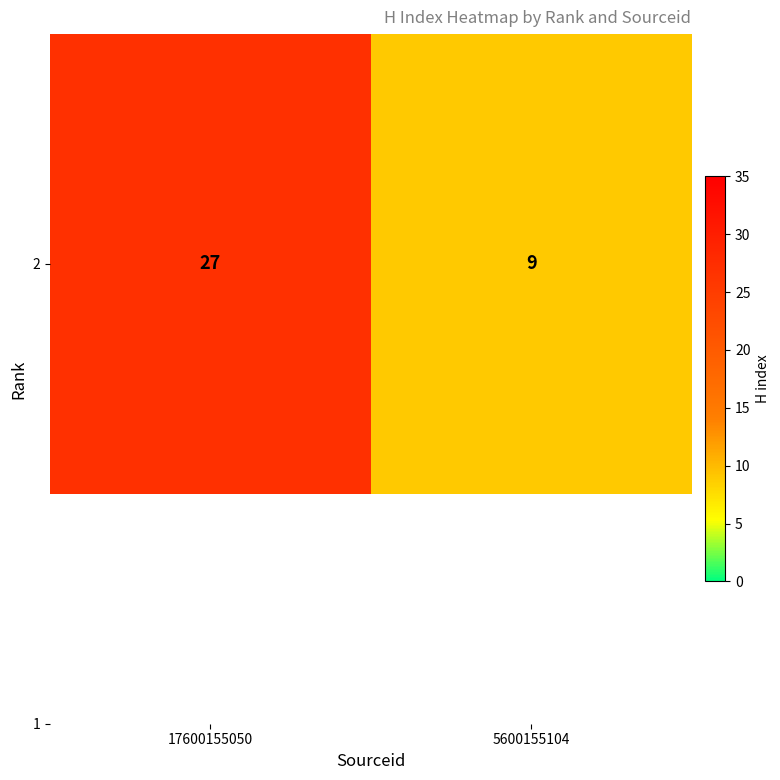

What is the maximum value shown in the chart?

27